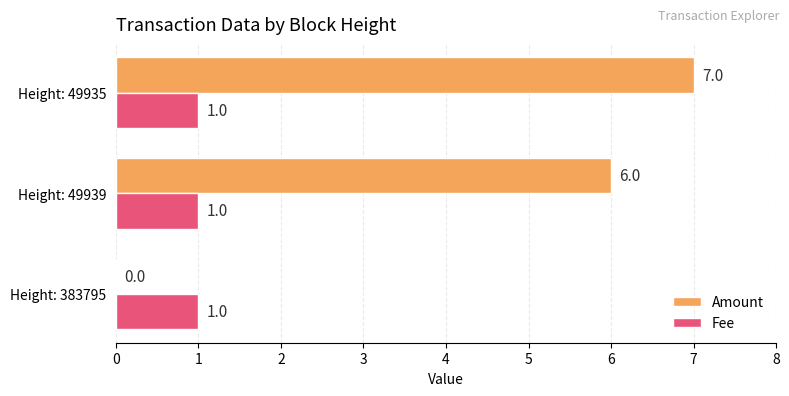

The value of Amount at Height: 49935 is 7. True or false?

True